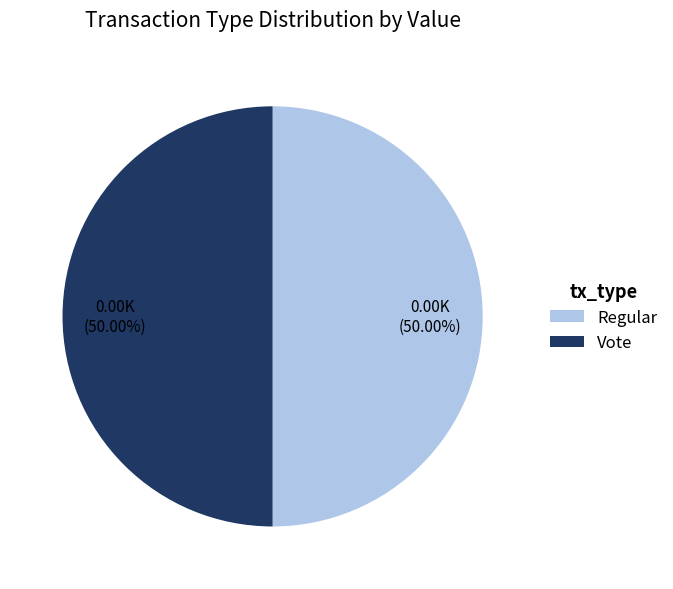

Do Vote and Regular together represent more than half of the pie?

Yes